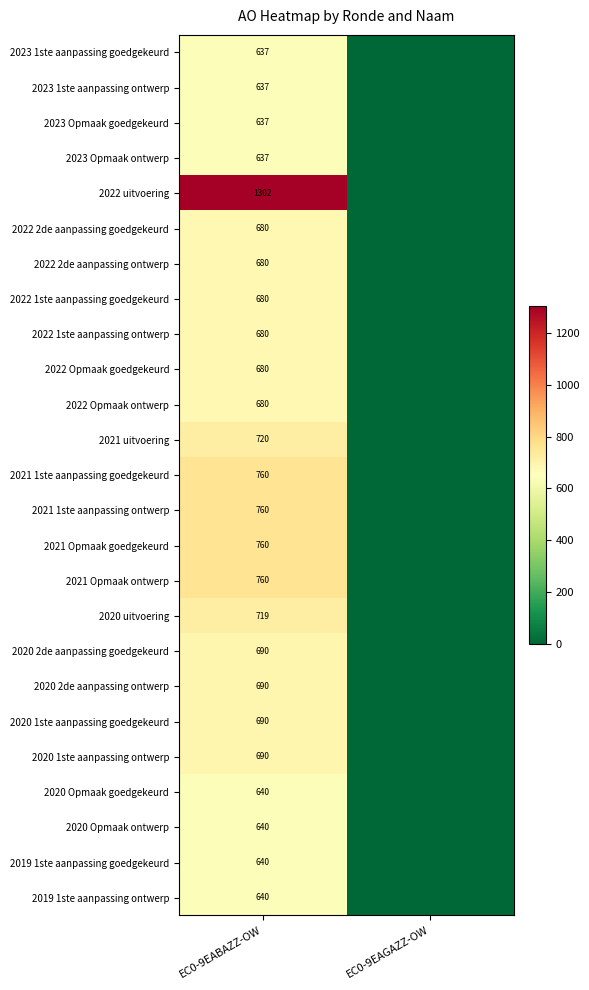

What is the total value across all series at EC0-9EABAZZ-OW?

17729